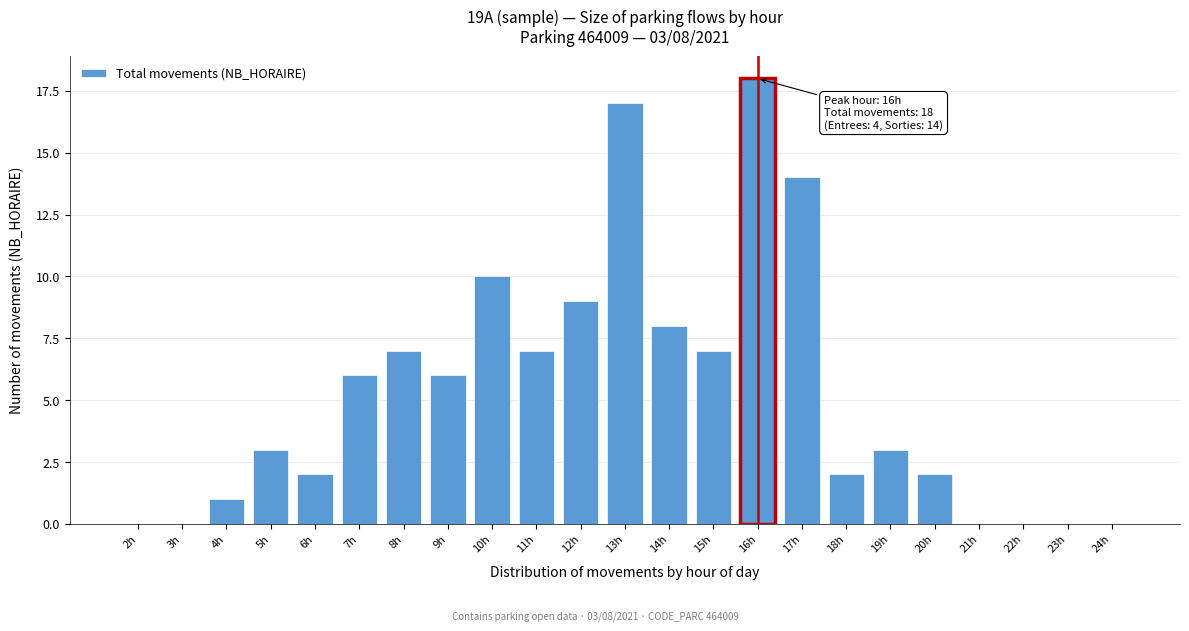

Reading left to right, transcribe all the data shown in this chart.

2h=0	3h=0	4h=1	5h=3	6h=2	7h=6	8h=7	9h=6	10h=10	11h=7	12h=9	13h=17	14h=8	15h=7	16h=18	17h=14	18h=2	19h=3	20h=2	21h=0	22h=0	23h=0	24h=0